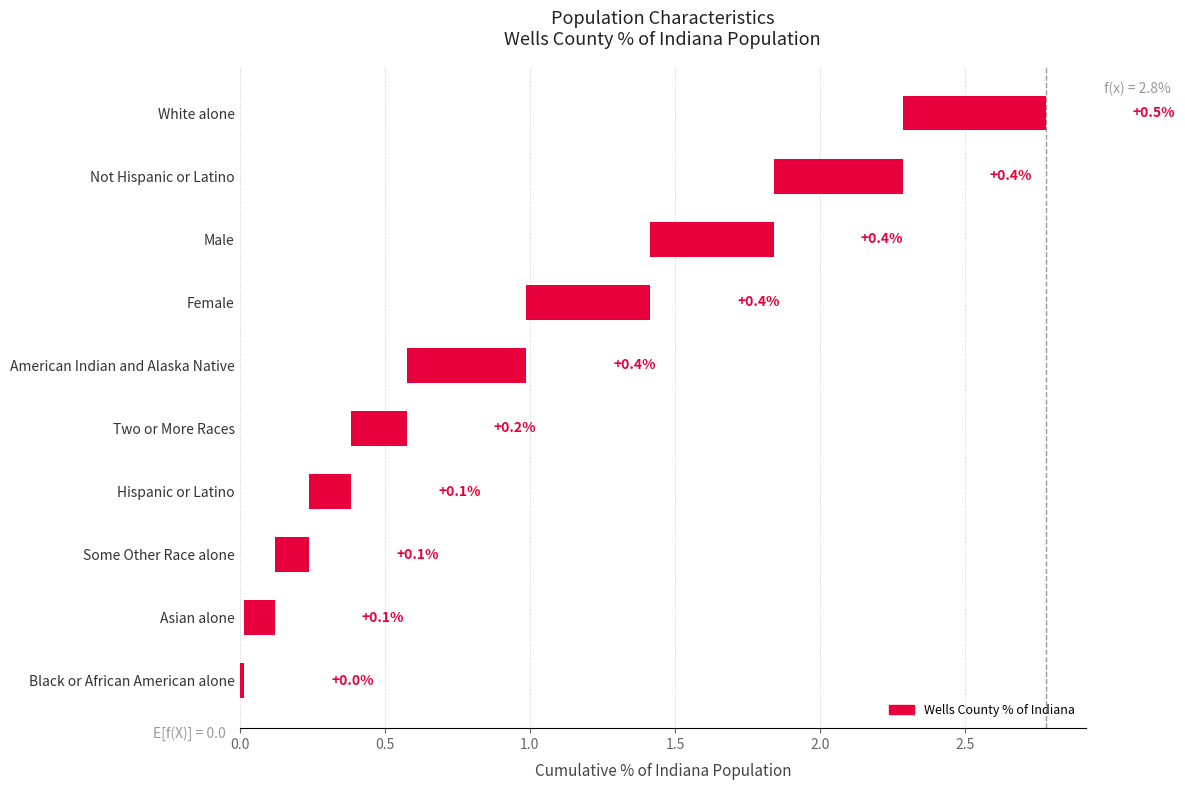

Read the value at Asian alone.

0.1